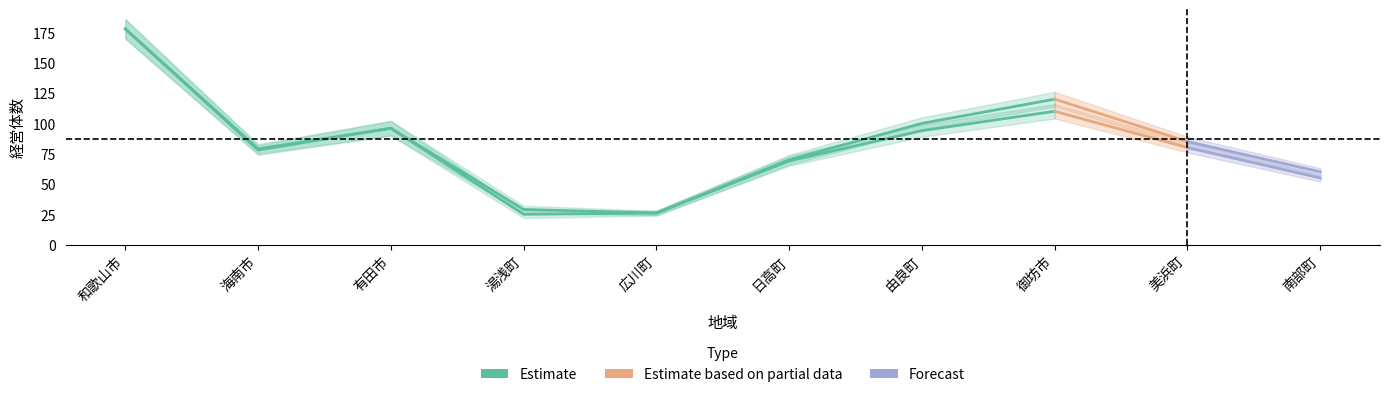

Rank the categories by 沿岸漁業層（小計） value from highest to lowest.

和歌山市, 御坊市, 由良町, 有田市, 美浜町, 海南市, 日高町, 南部町, 湯浅町, 広川町